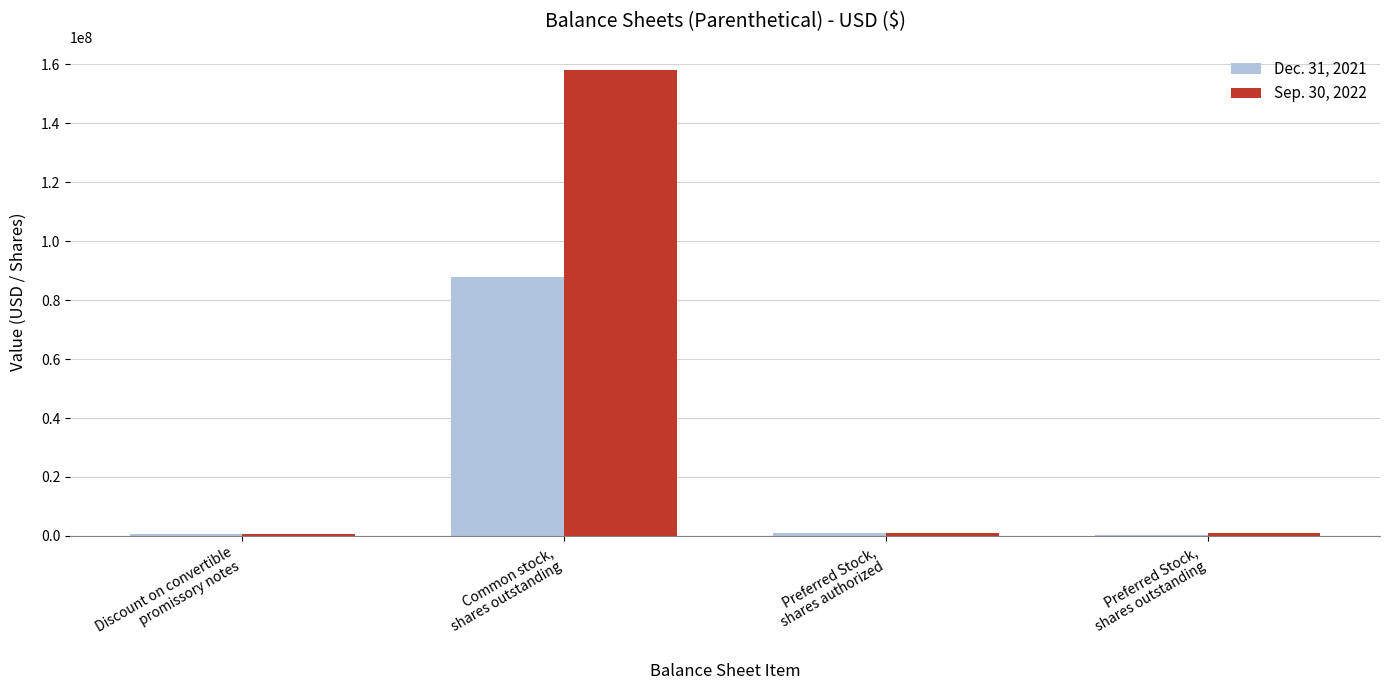

Does the chart contain stacked bars?

No